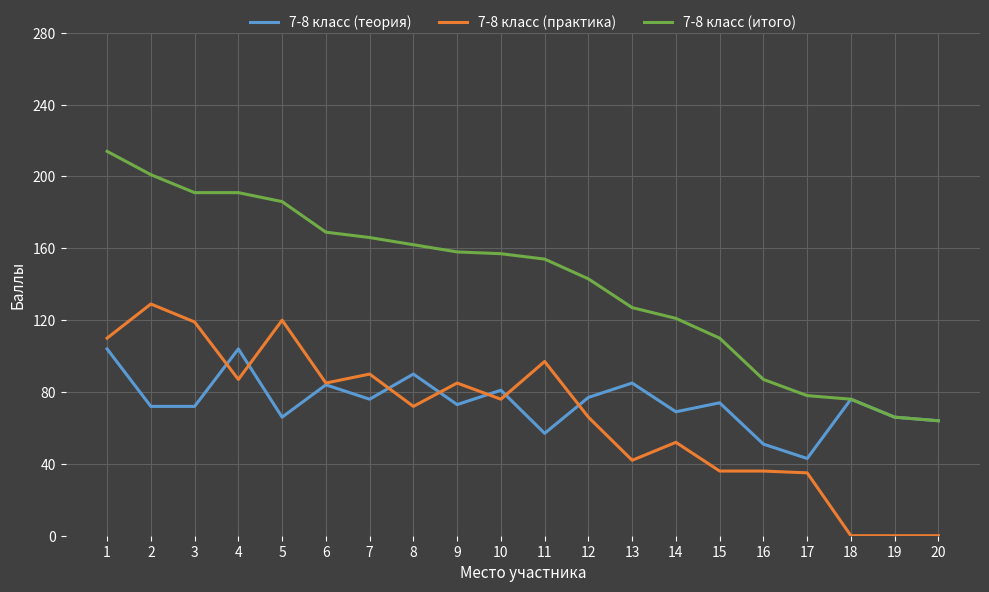

Does the chart have visible grid lines?

Yes